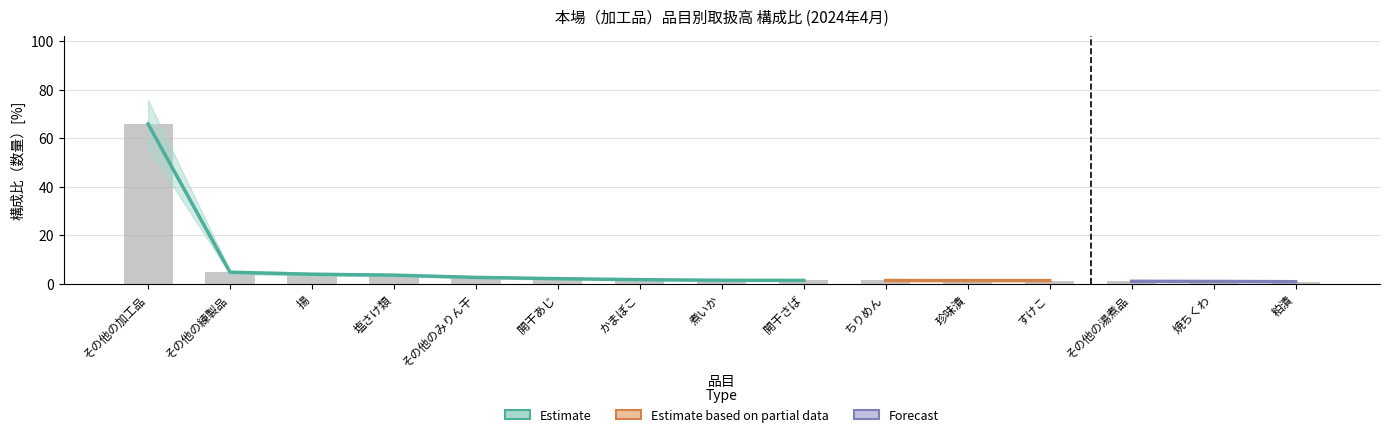

The value at ちりめん is 1.2. True or false?

True